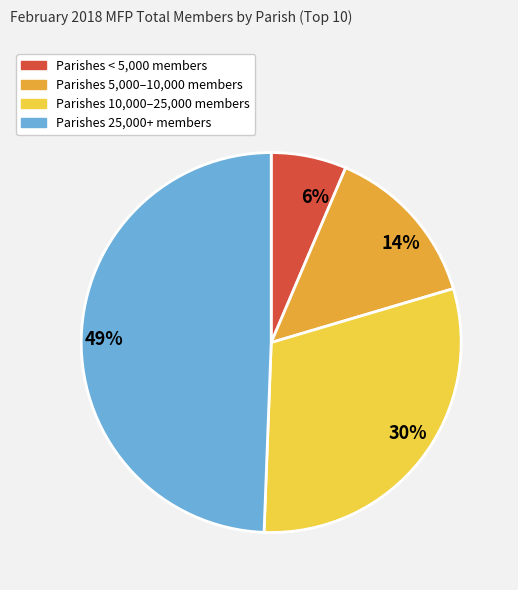

Rank the categories by value from lowest to highest.

6%, 14%, 30%, 49%